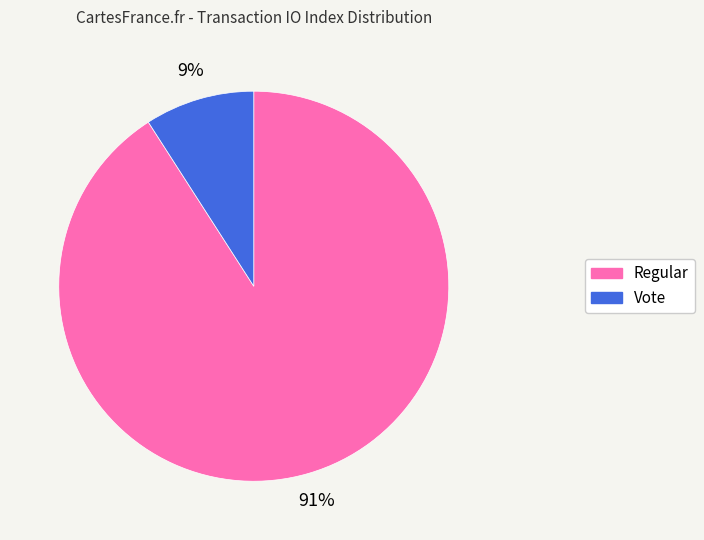

To the nearest percent, what is the difference between the largest and smallest slice percentages?

82%